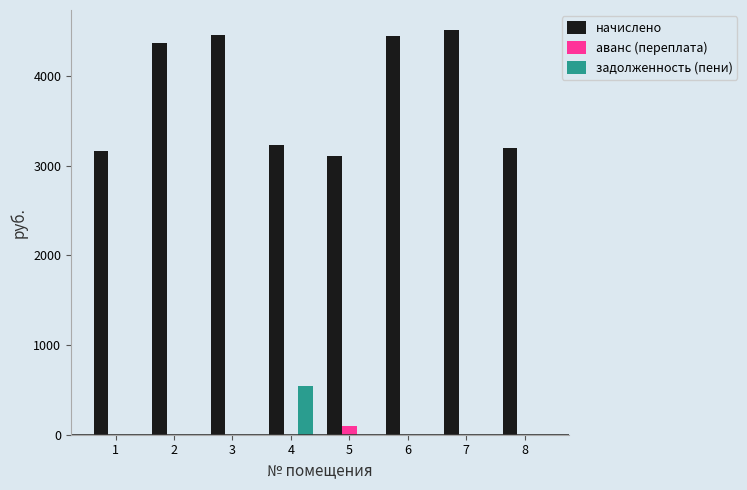

What is the sum of all аванс (переплата) values?

92.1